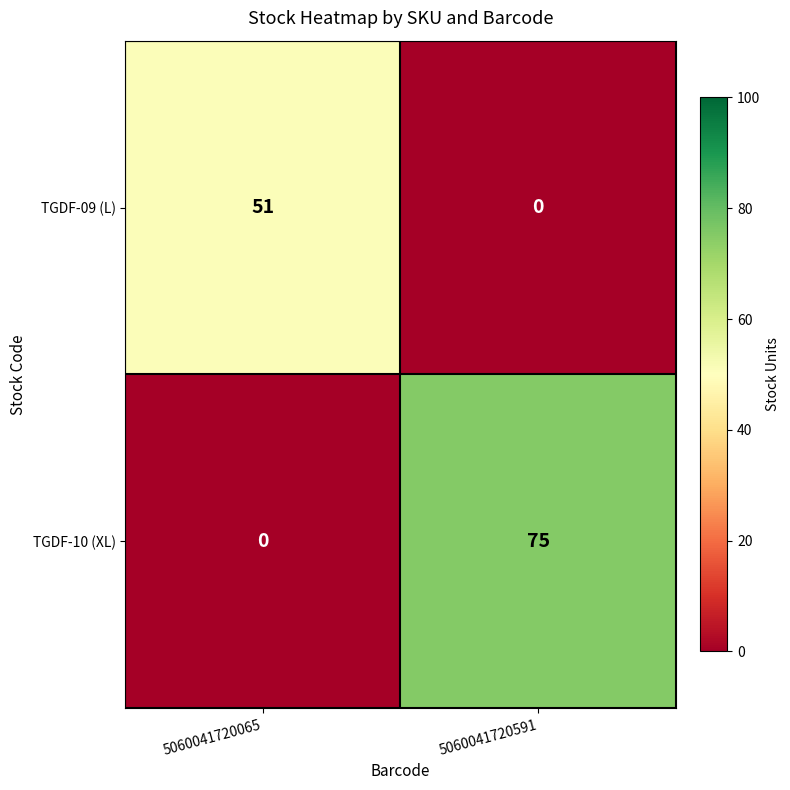

The value of TGDF-10 (XL) at 5060041720065 is 51. True or false?

False